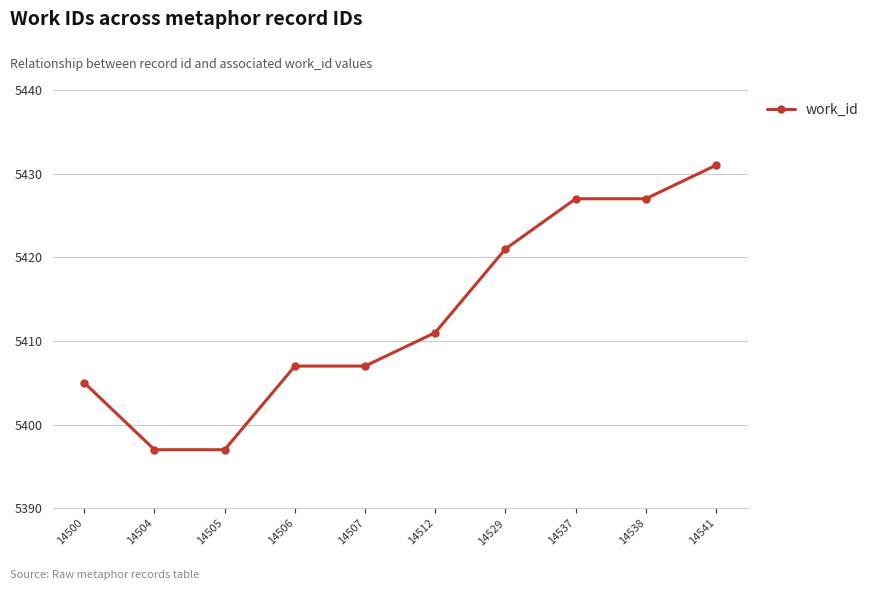

Is it true that the value at 14512 is 5411?

True